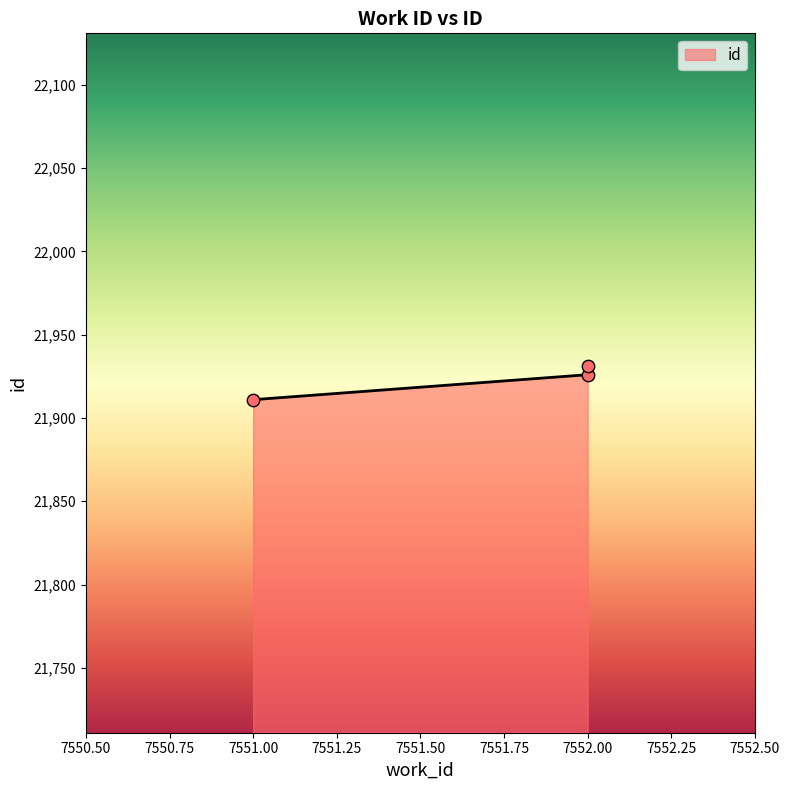

Between 7552 and 7551, which is larger?

7552